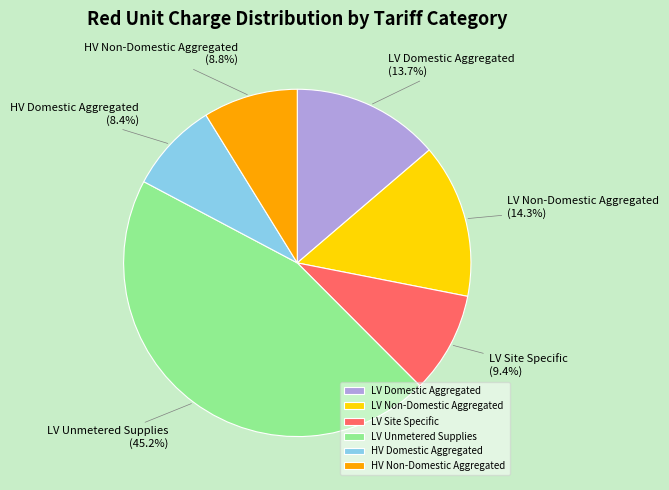

How many segments does this pie chart have?

6